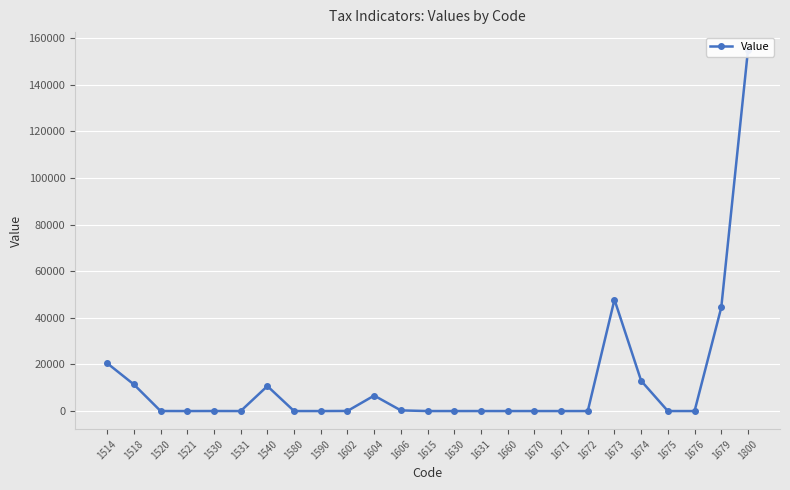

How many points are higher than both their immediate neighbors (excluding endpoints)?

5